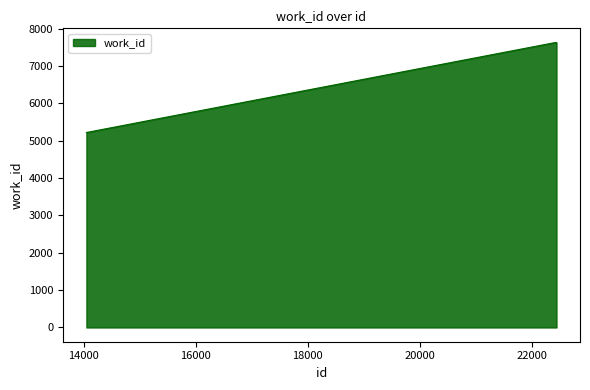

What is the sum of all values?

35737